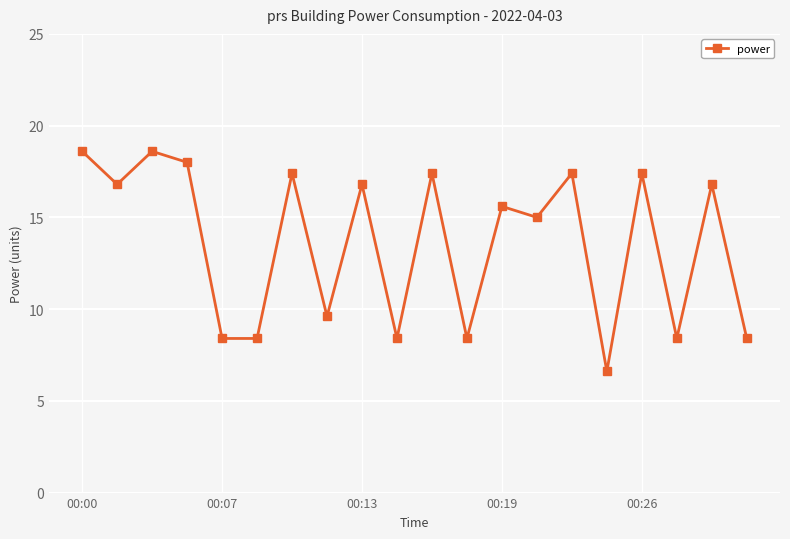

True or false: the data has more than 2 interior local peaks.

True